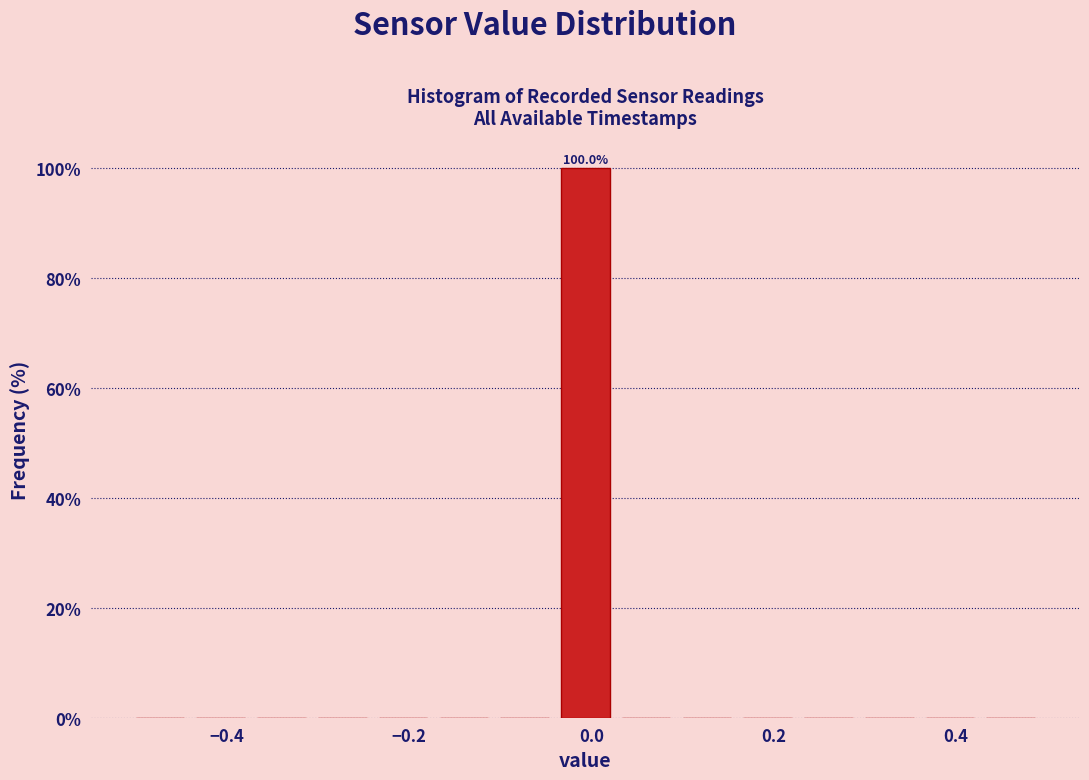

Around what value on the x-axis is the tallest bar? Give the approximate position of its centre, as read against the axis.

0.00